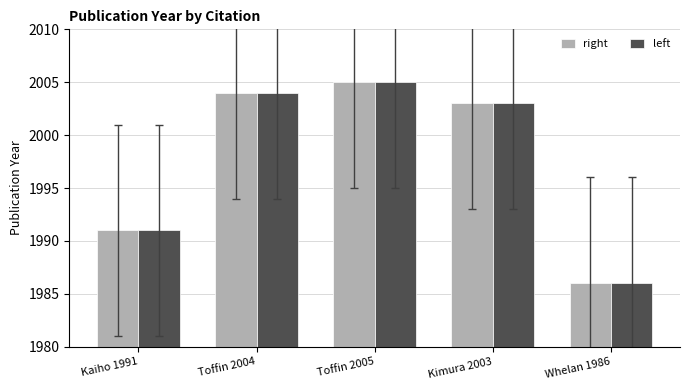

Where is right nearest to the value 1995?

Kaiho 1991